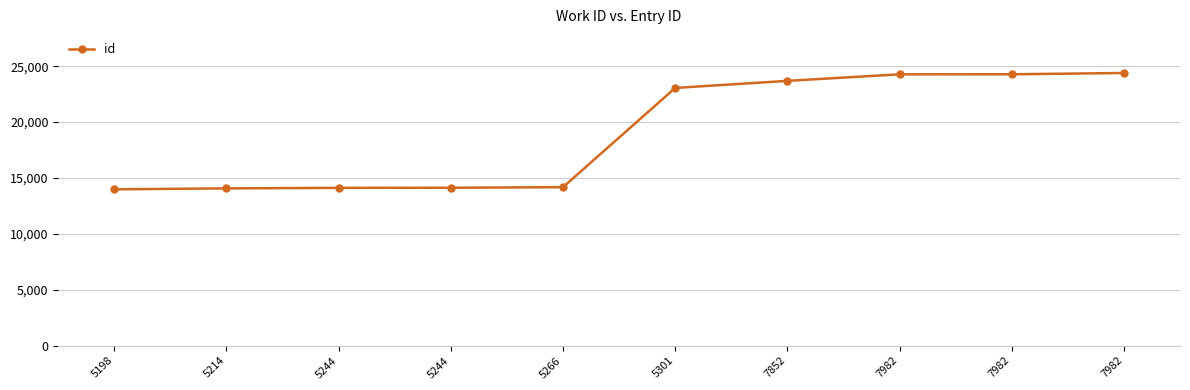

Count the number of data series in this chart.

1